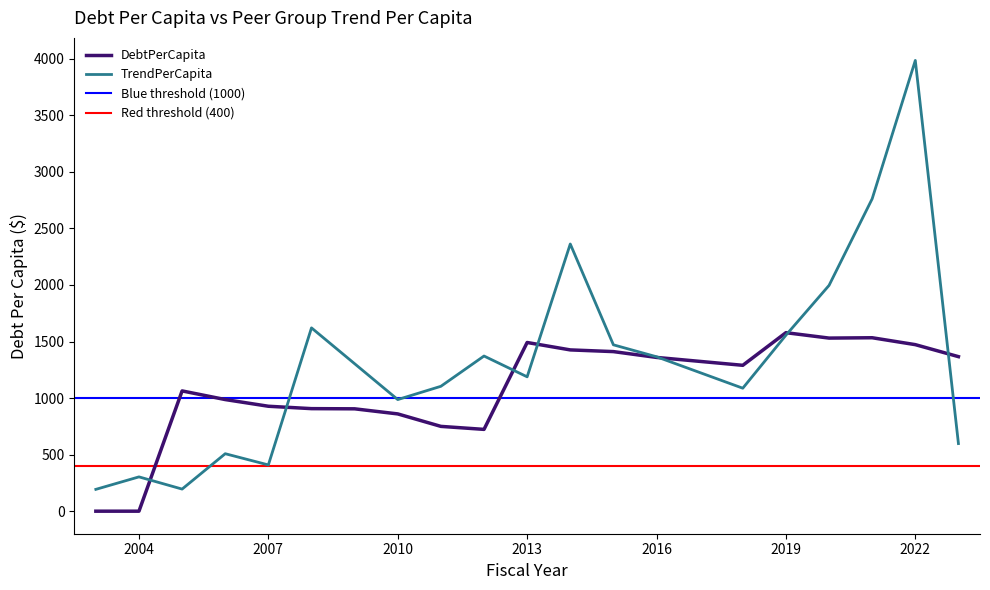

At which label does DebtPerCapita first exceed 1289?

2013